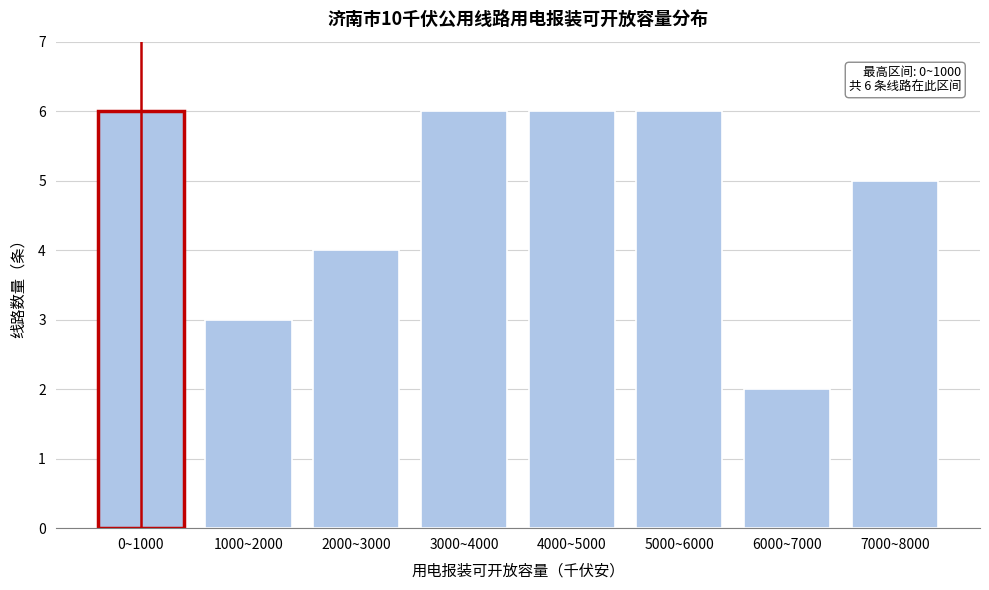

Reading left to right, list all the values displayed in this chart.

0~1000=6	1000~2000=3	2000~3000=4	3000~4000=6	4000~5000=6	5000~6000=6	6000~7000=2	7000~8000=5